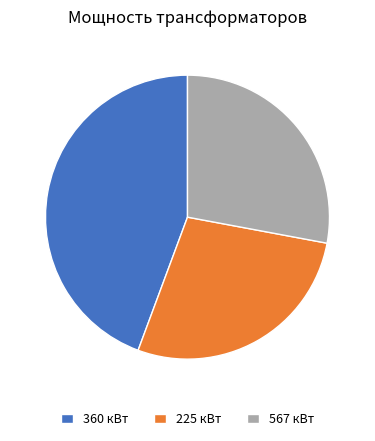

Do 225 кВт and 567 кВт together represent more than half of the pie?

Yes